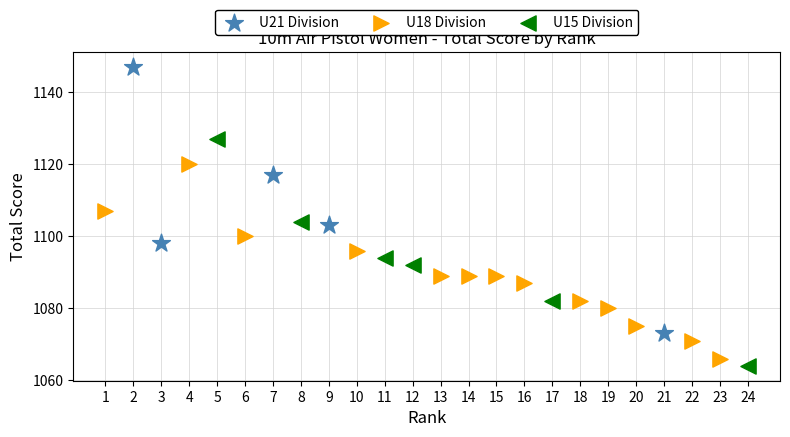

Which series has the largest Y range (max minus min)?

U21 Division